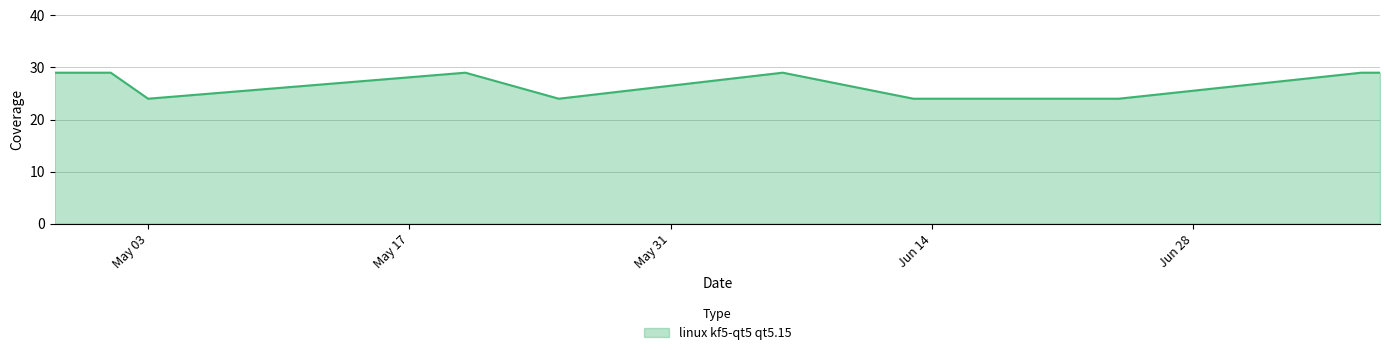

Does the chart have visible grid lines?

Yes